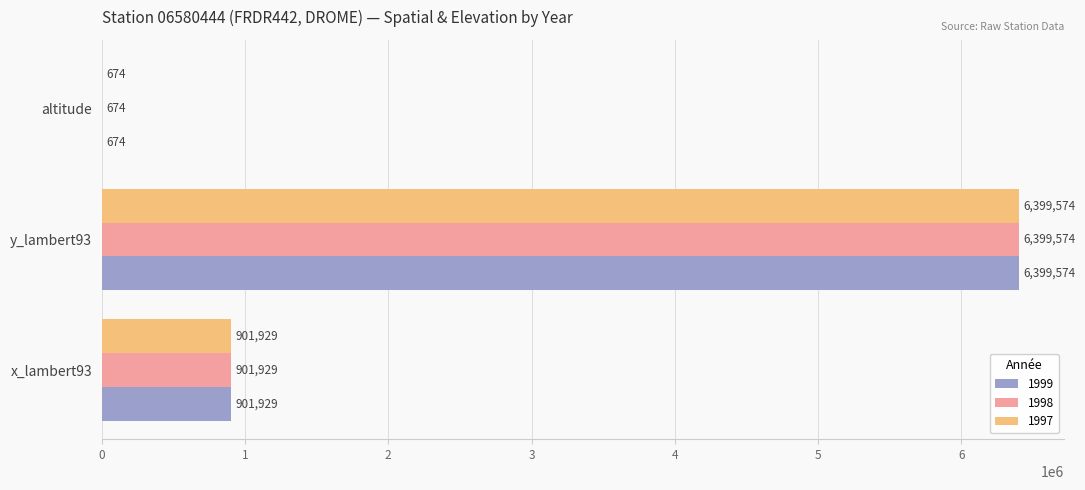

What is the sum of all 1998 values?

7302177